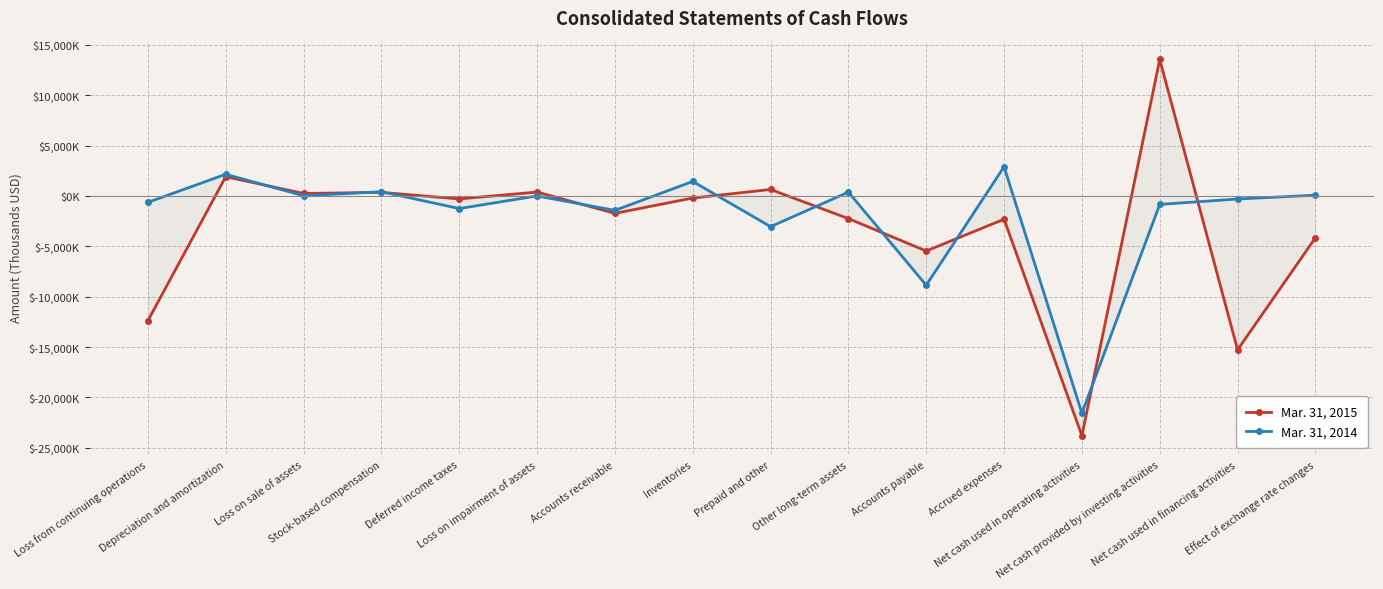

What is the label of the 10th point from the left?

Other long-term assets